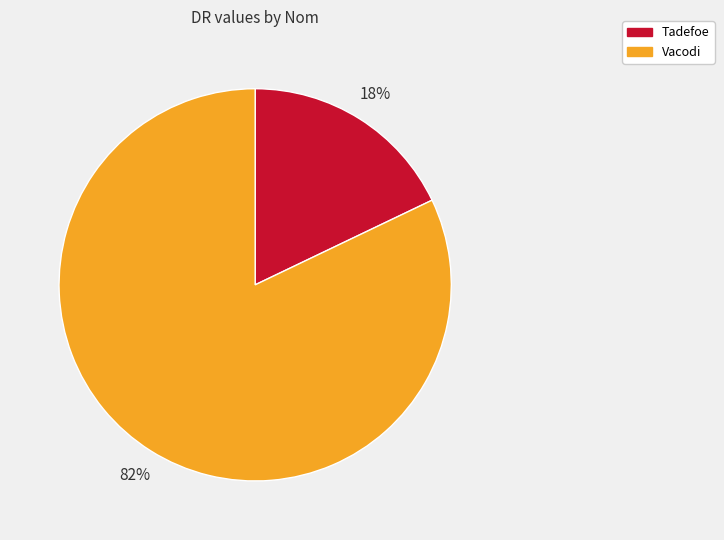

To the nearest percent, what percentage of the pie is Tadefoe?

18%